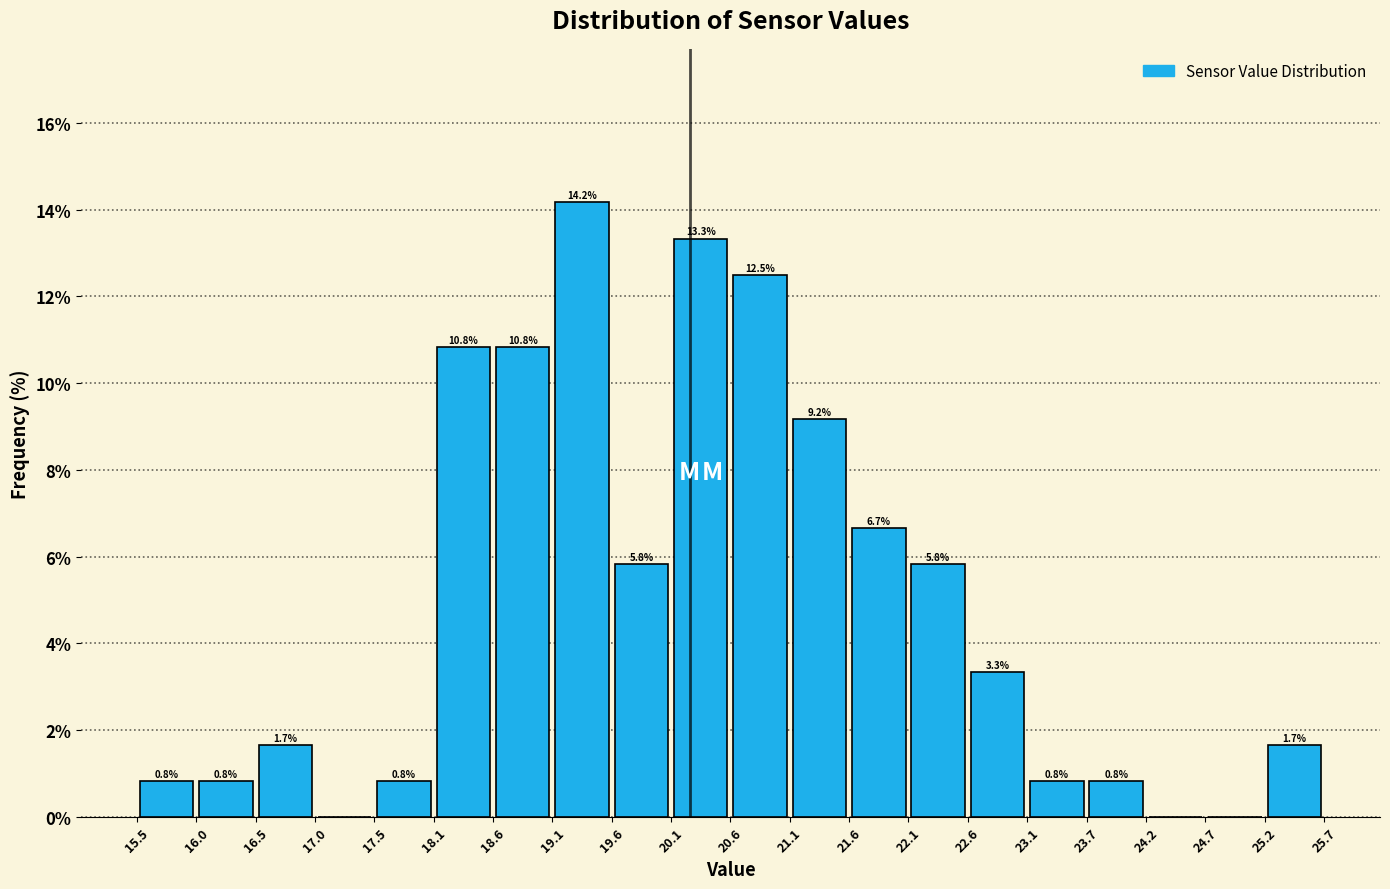

Which range on the x-axis has the tallest bar?

19.1 to 19.6